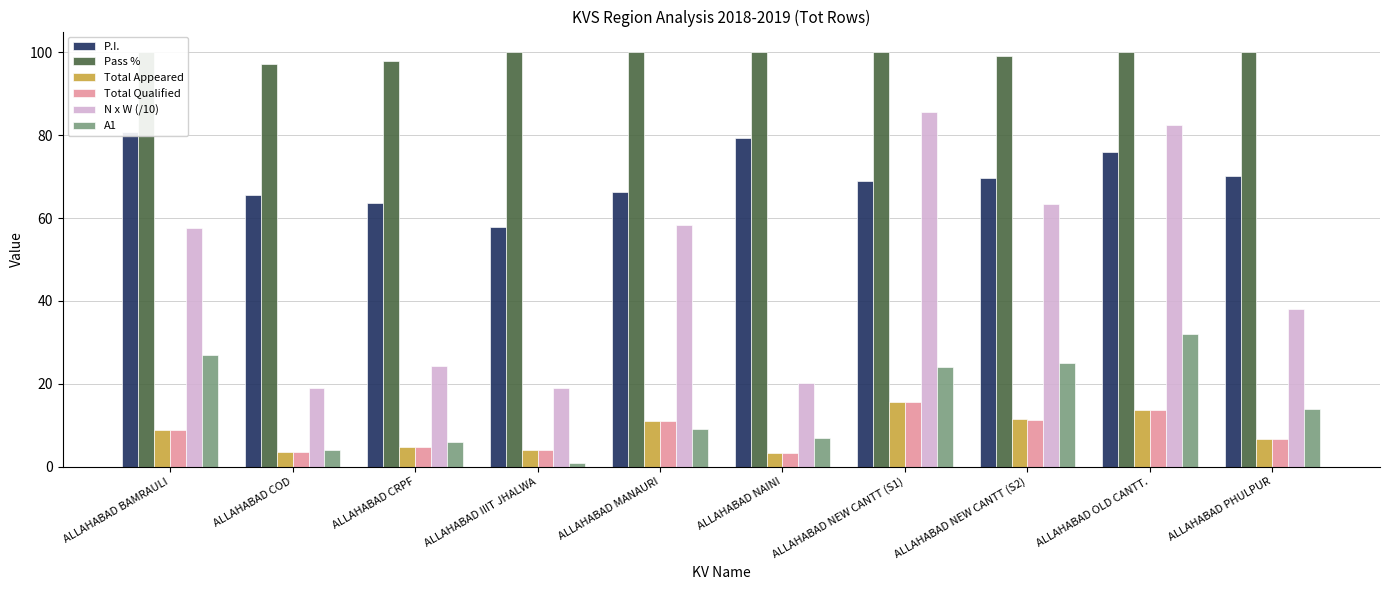

Reading right to left, extract all data points from this chart.

P.I.: ALLAHABAD PHULPUR=70.0	ALLAHABAD OLD CANTT.=75.8	ALLAHABAD NEW CANTT (S2)=69.6	ALLAHABAD NEW CANTT (S1)=69.0	ALLAHABAD NAINI=79.3	ALLAHABAD MANAURI=66.4	ALLAHABAD IIIT JHALWA=57.9	ALLAHABAD CRPF=63.5	ALLAHABAD COD=65.6	ALLAHABAD BAMRAULI=80.8
Pass %: ALLAHABAD PHULPUR=100.0	ALLAHABAD OLD CANTT.=100.0	ALLAHABAD NEW CANTT (S2)=99.1	ALLAHABAD NEW CANTT (S1)=100.0	ALLAHABAD NAINI=100.0	ALLAHABAD MANAURI=100.0	ALLAHABAD IIIT JHALWA=100.0	ALLAHABAD CRPF=97.9	ALLAHABAD COD=97.2	ALLAHABAD BAMRAULI=100.0
Total Appeared: ALLAHABAD PHULPUR=6.8	ALLAHABAD OLD CANTT.=13.6	ALLAHABAD NEW CANTT (S2)=11.4	ALLAHABAD NEW CANTT (S1)=15.5	ALLAHABAD NAINI=3.2	ALLAHABAD MANAURI=11.0	ALLAHABAD IIIT JHALWA=4.1	ALLAHABAD CRPF=4.8	ALLAHABAD COD=3.6	ALLAHABAD BAMRAULI=8.9
Total Qualified: ALLAHABAD PHULPUR=6.8	ALLAHABAD OLD CANTT.=13.6	ALLAHABAD NEW CANTT (S2)=11.3	ALLAHABAD NEW CANTT (S1)=15.5	ALLAHABAD NAINI=3.2	ALLAHABAD MANAURI=11.0	ALLAHABAD IIIT JHALWA=4.1	ALLAHABAD CRPF=4.7	ALLAHABAD COD=3.5	ALLAHABAD BAMRAULI=8.9
N x W (/10): ALLAHABAD PHULPUR=38.1	ALLAHABAD OLD CANTT.=82.5	ALLAHABAD NEW CANTT (S2)=63.5	ALLAHABAD NEW CANTT (S1)=85.5	ALLAHABAD NAINI=20.3	ALLAHABAD MANAURI=58.4	ALLAHABAD IIIT JHALWA=19.0	ALLAHABAD CRPF=24.4	ALLAHABAD COD=18.9	ALLAHABAD BAMRAULI=57.5
A1: ALLAHABAD PHULPUR=14.0	ALLAHABAD OLD CANTT.=32.0	ALLAHABAD NEW CANTT (S2)=25.0	ALLAHABAD NEW CANTT (S1)=24.0	ALLAHABAD NAINI=7.0	ALLAHABAD MANAURI=9.0	ALLAHABAD IIIT JHALWA=1.0	ALLAHABAD CRPF=6.0	ALLAHABAD COD=4.0	ALLAHABAD BAMRAULI=27.0